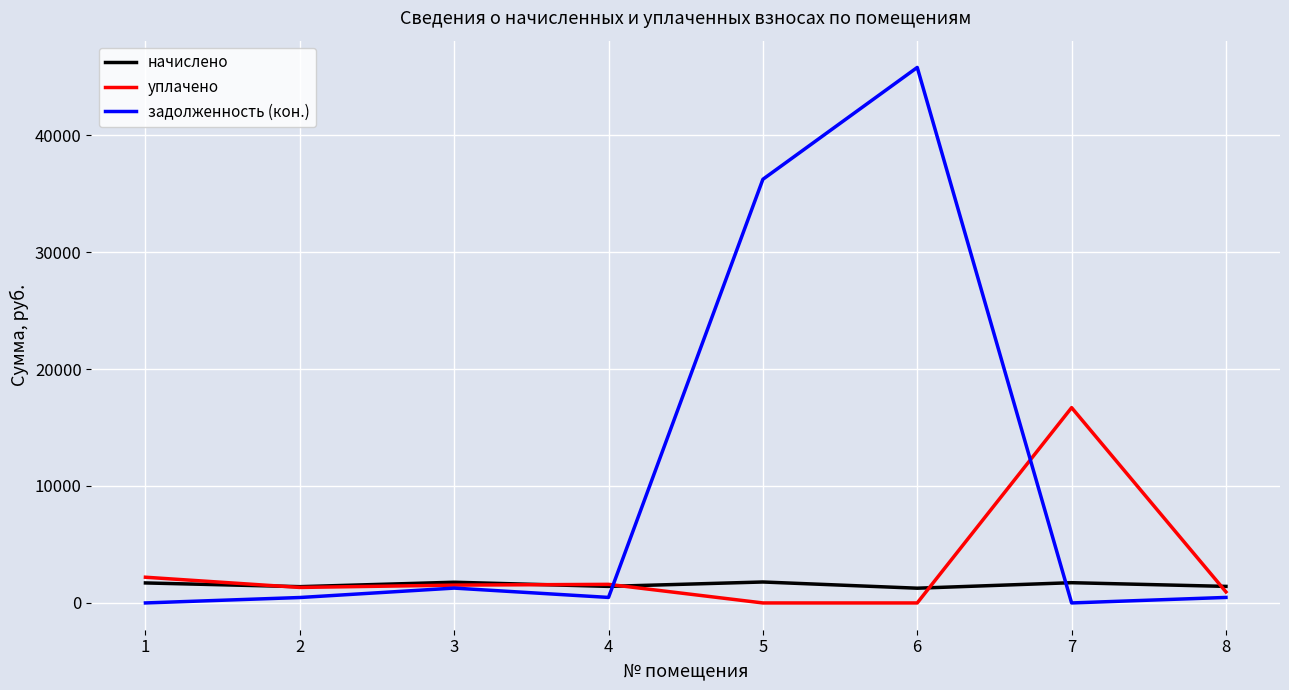

At which label does задолженность (кон.) first exceed 472?

3